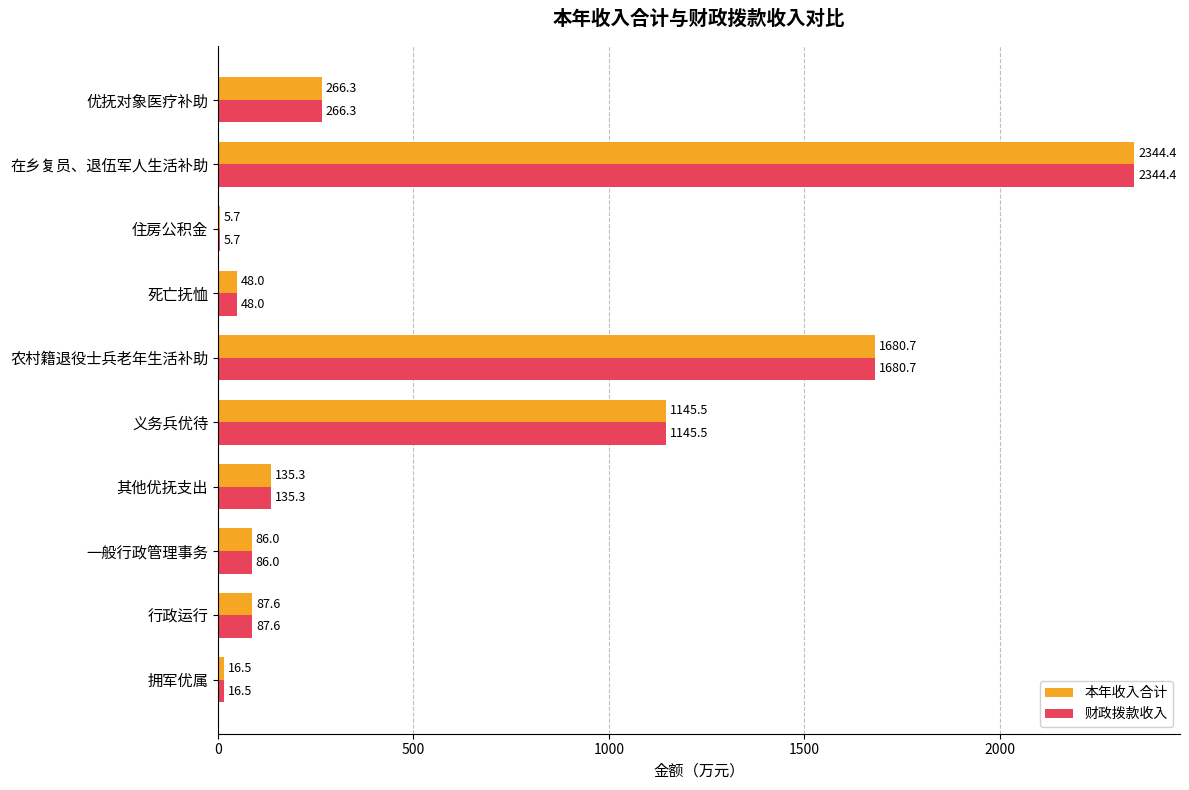

At which category is the sum across all series the highest?

在乡复员、退伍军人生活补助